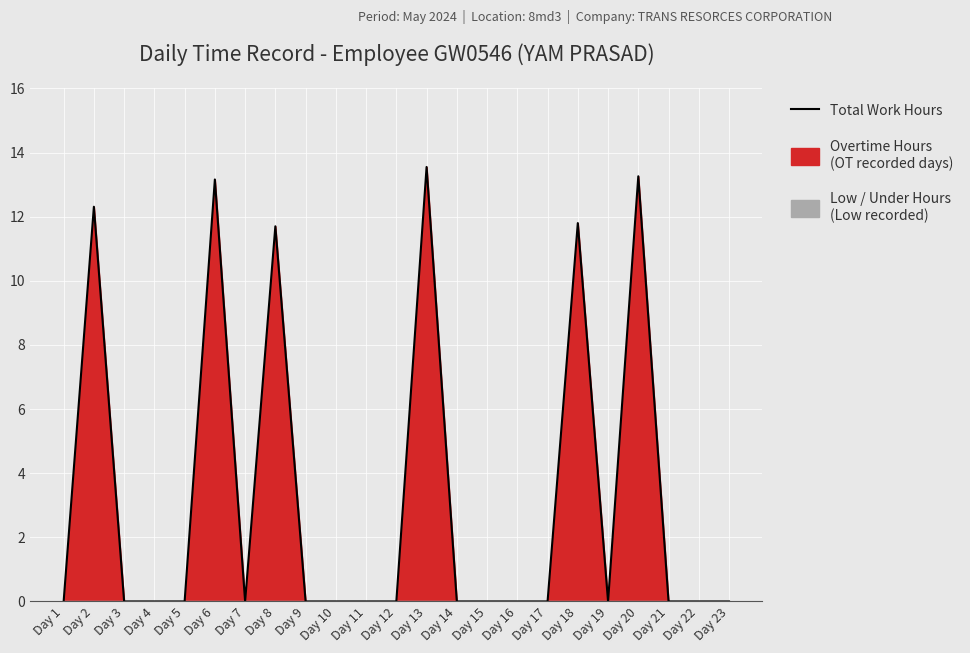

List the labels in order of value, smallest first.

Day 1, Day 3, Day 4, Day 5, Day 7, Day 9, Day 10, Day 11, Day 12, Day 14, Day 15, Day 16, Day 17, Day 19, Day 21, Day 22, Day 23, Day 8, Day 18, Day 2, Day 6, Day 20, Day 13